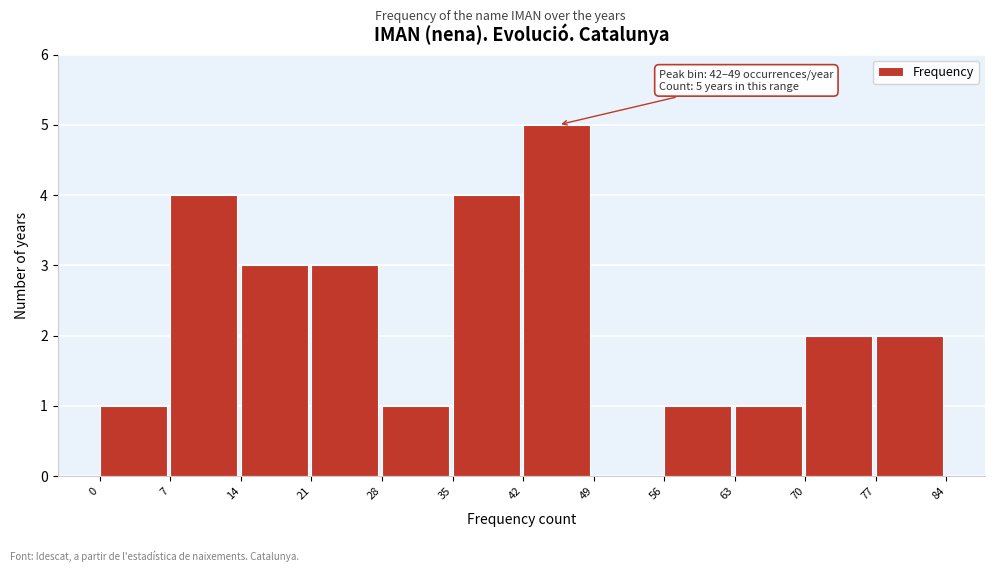

Over which range of the x-axis is the bar tallest?

42 to 49